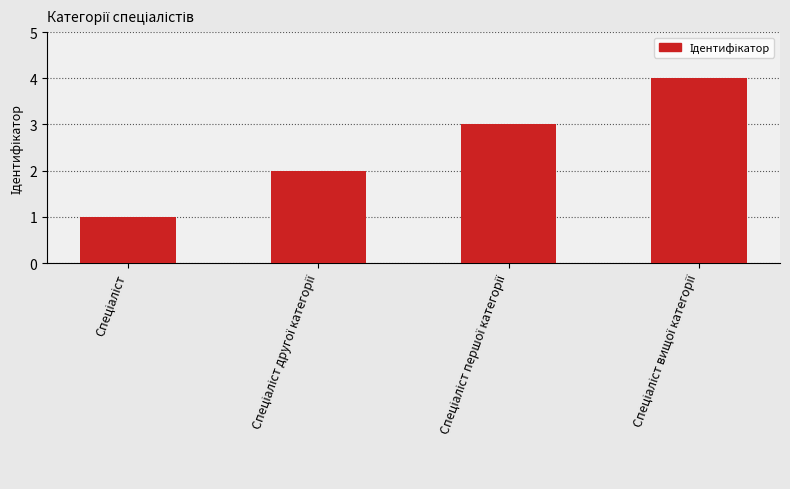

What is the difference between the maximum and minimum values?

3